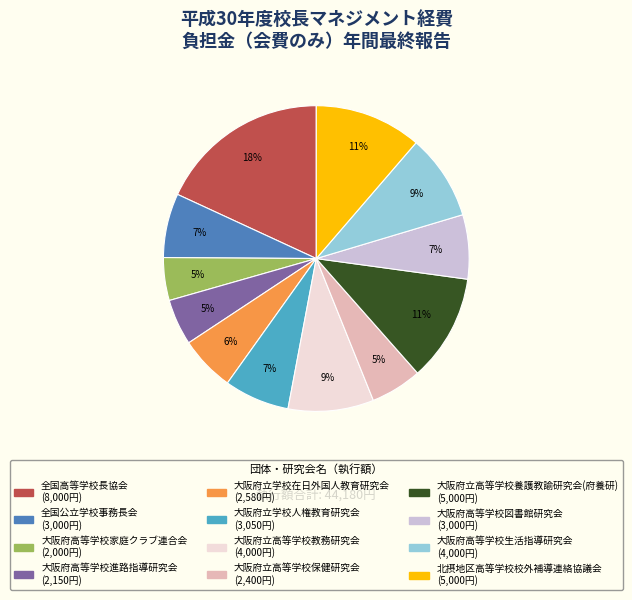

The 大阪府高等学校生活指導研究会 slice represents 9% of the pie. True or false?

True